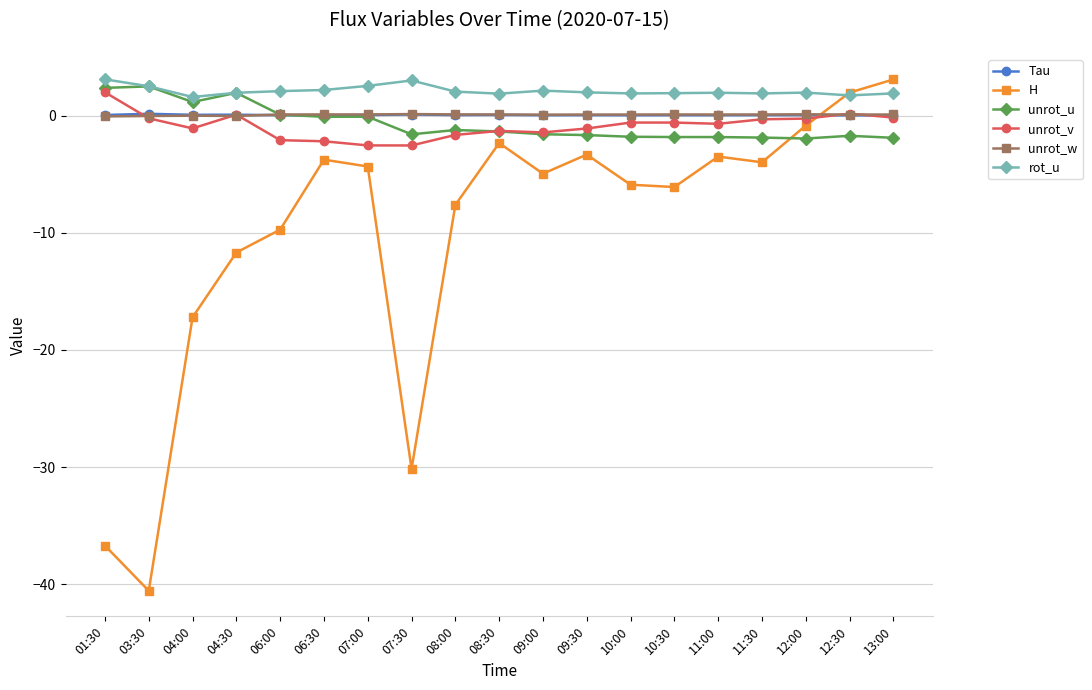

What is the value of the rot_u point at the 4th from the left?

2.0